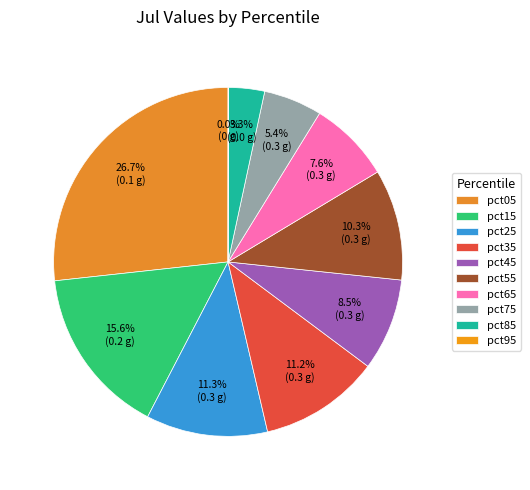

To the nearest percent, what is the difference between the pct65 and pct35 slice percentages?

4%